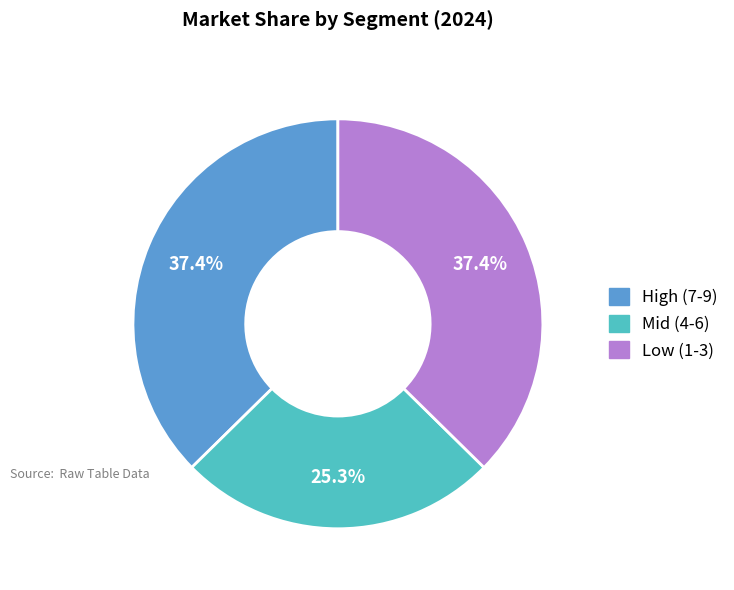

Does Low (1-3) represent more than half of the total?

No